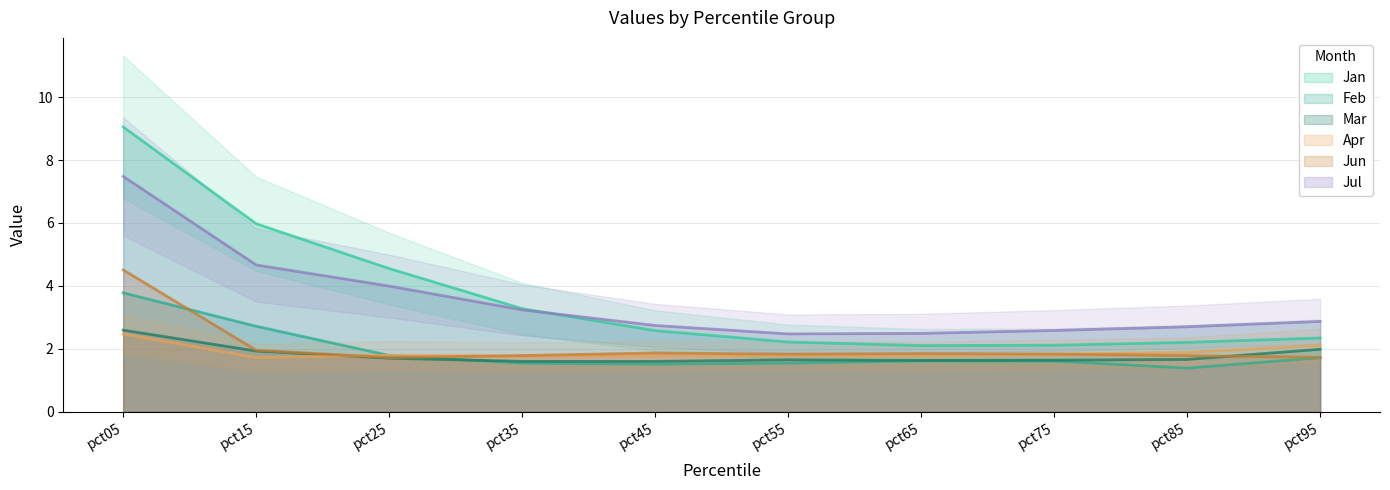

In Mar, how many points are higher than both neighbors (excluding endpoints)?

1